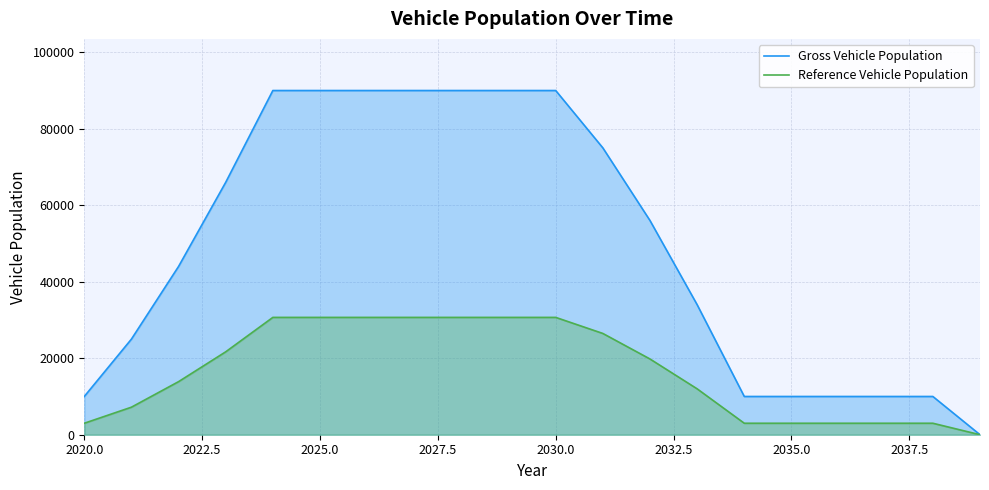

Count the number of data series in this chart.

2